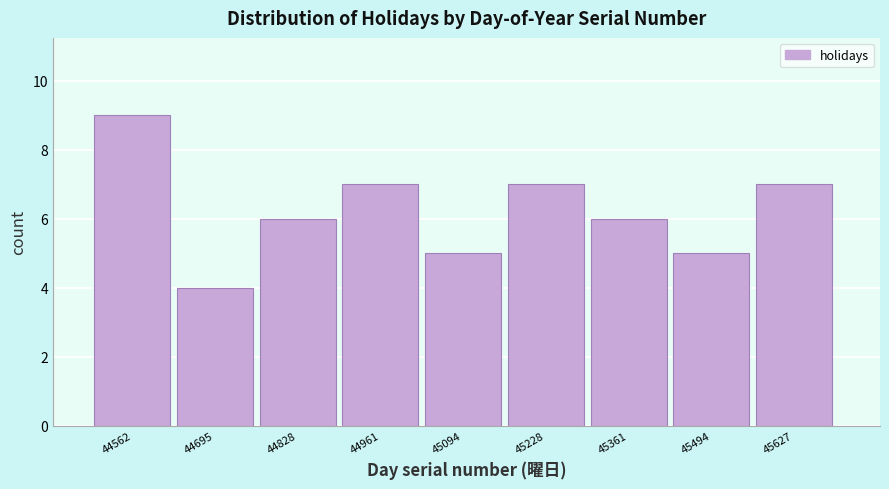

Reading left to right, list all the values displayed in this chart.

44562=9	44695=4	44828=6	44961=7	45094=5	45228=7	45361=6	45494=5	45627=7